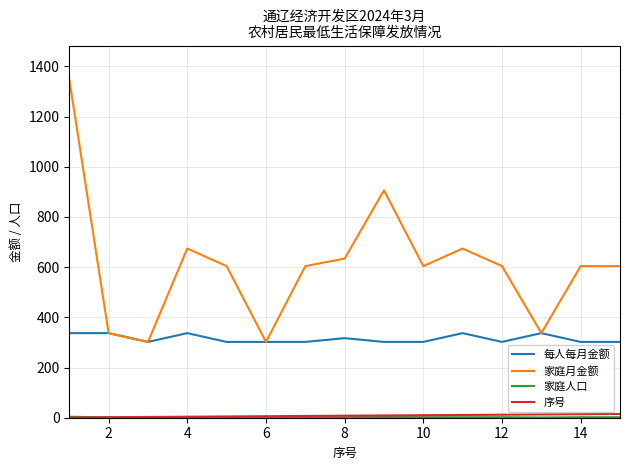

Which series has the largest range (max minus min)?

家庭月金额